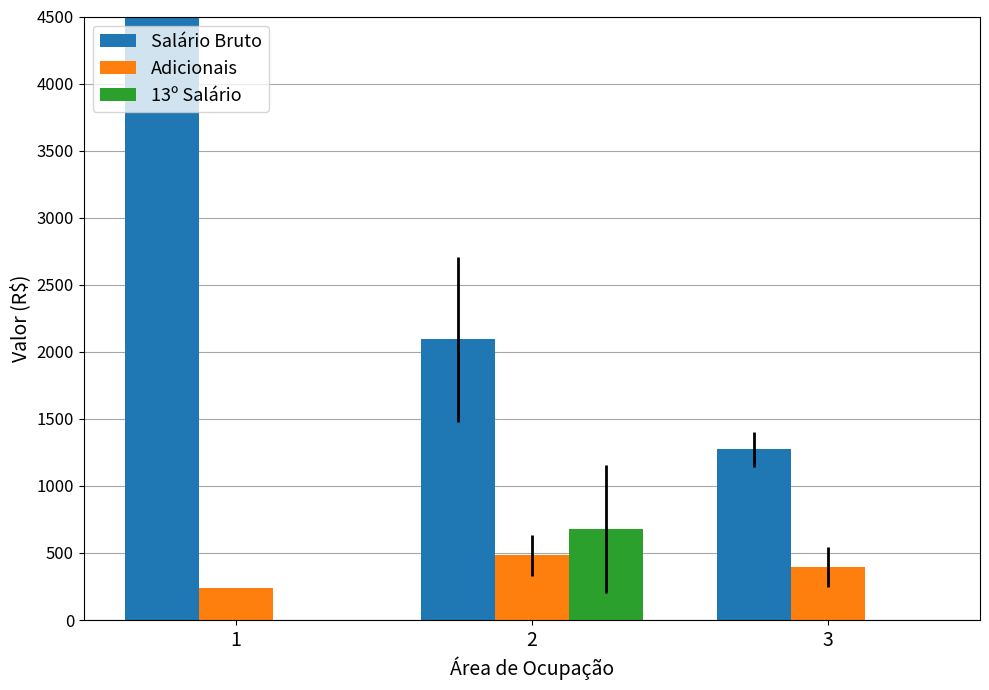

How many data points in Salário Bruto are less than 2093?

1